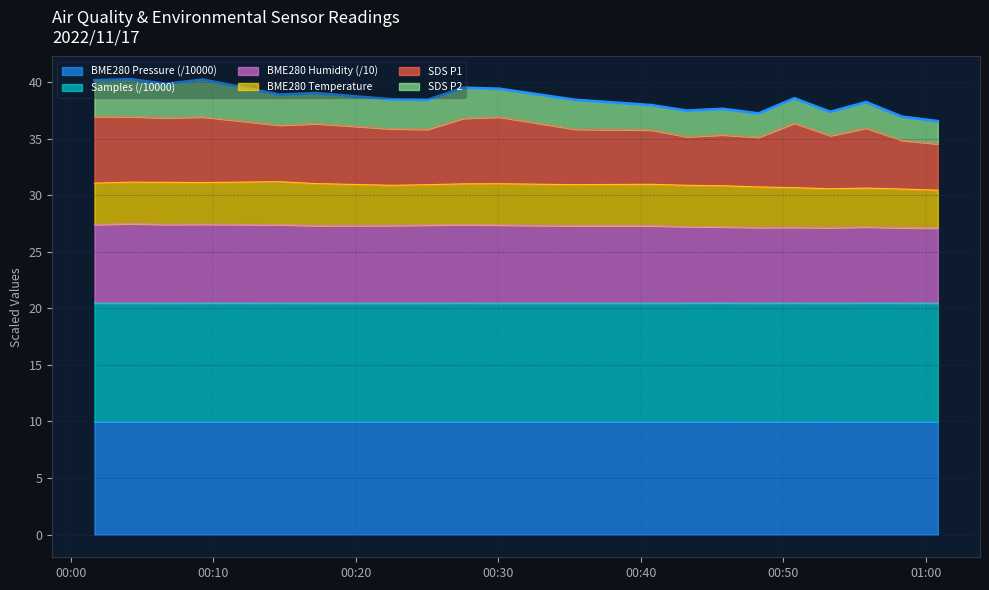

What is the maximum value for BME280 Pressure (/10000)?

10.0